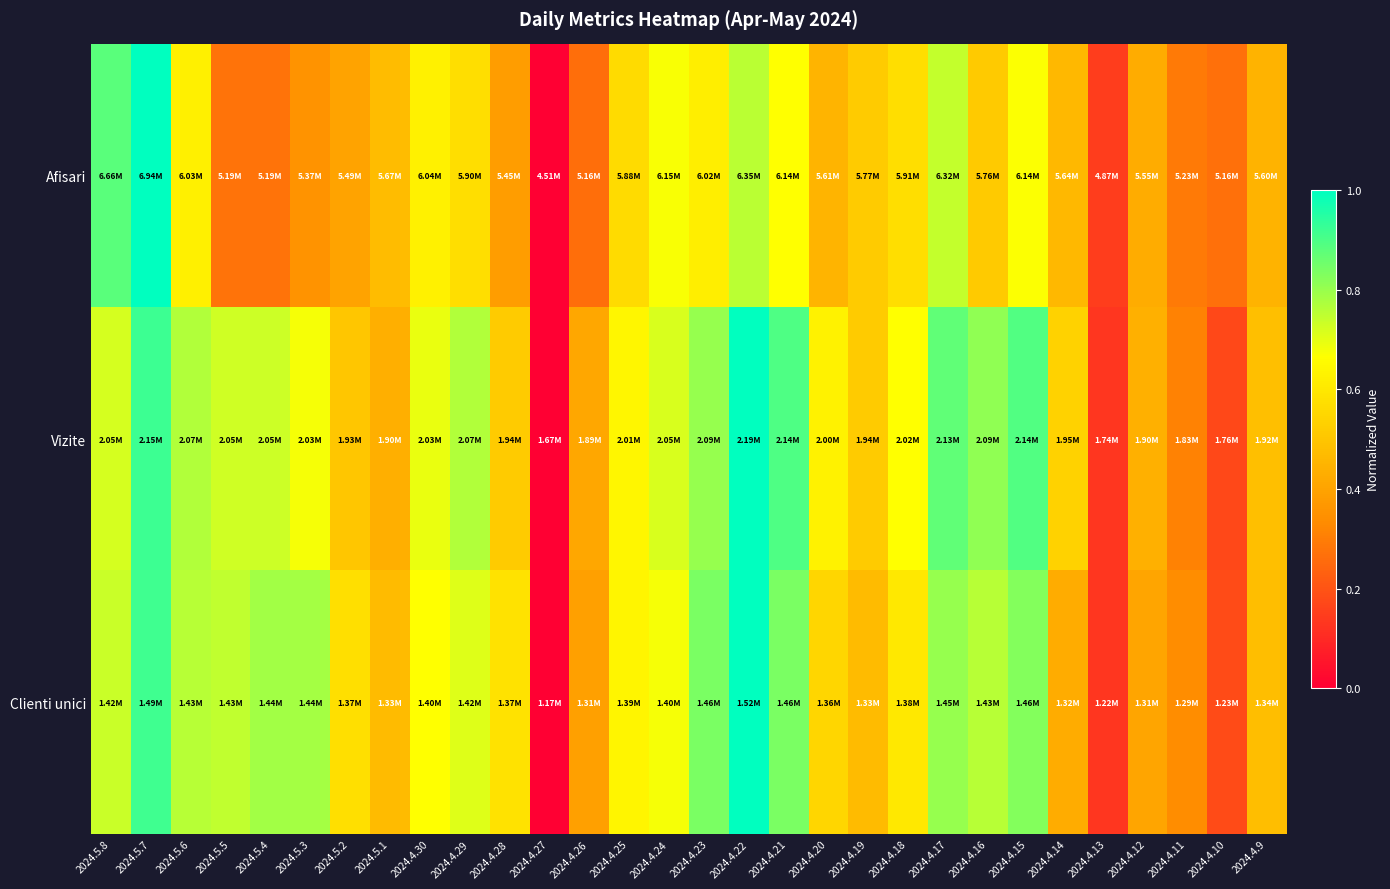

Which series has the largest total across all categories?

Vizite